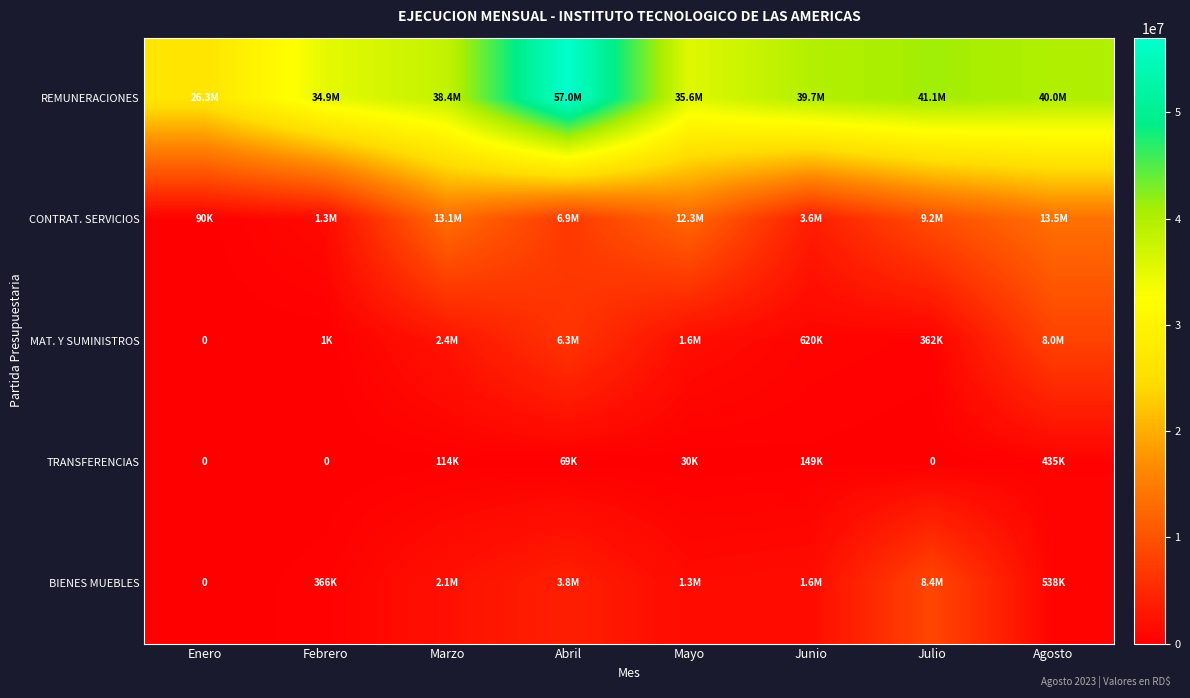

At Junio, list the series in order from smallest to largest.

TRANSFERENCIAS, MAT. Y SUMINISTROS, BIENES MUEBLES, CONTRAT. SERVICIOS, REMUNERACIONES